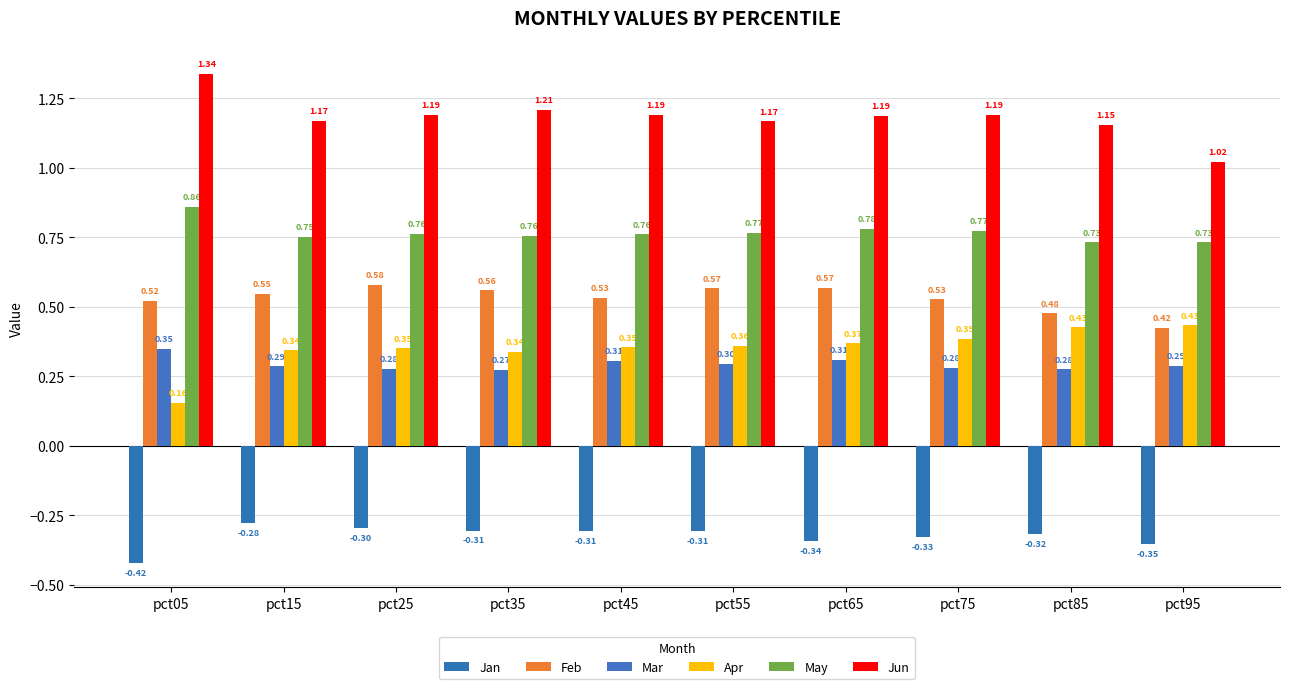

What is the difference between the second highest and second lowest values in the Feb series?

0.1